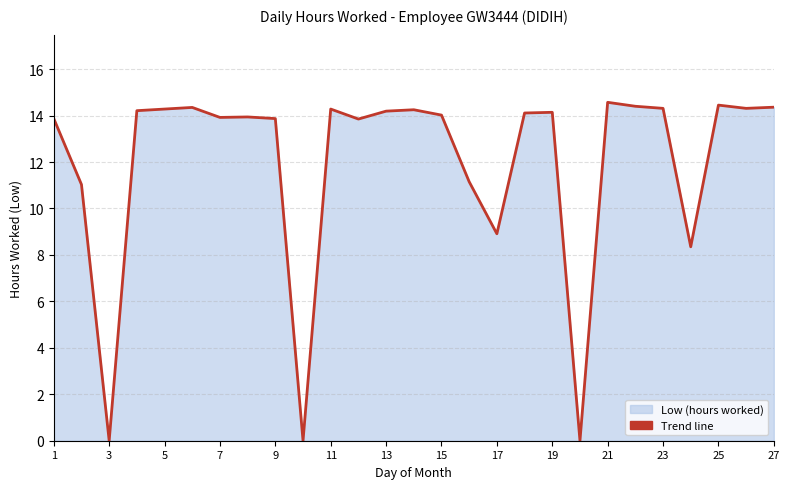

What is the greatest value displayed?

14.6